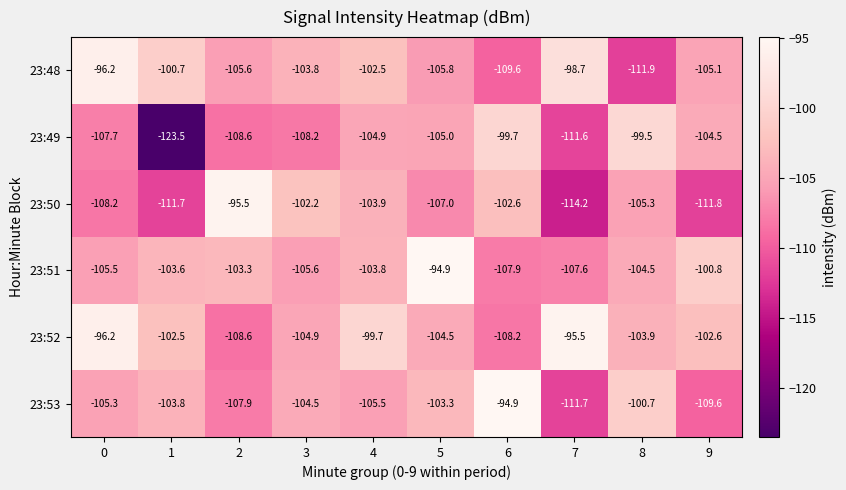

The 23:49 series shows -156.2 at 9. True or false?

False